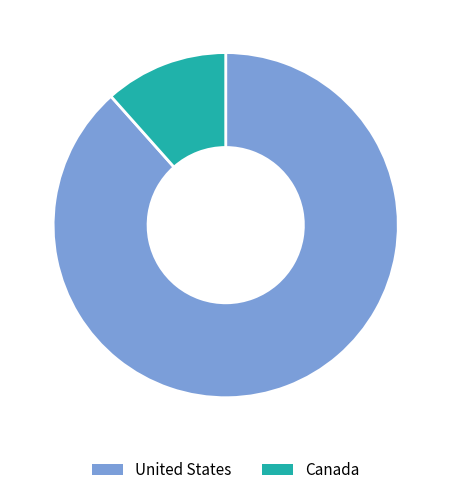

What is the majority slice?

United States